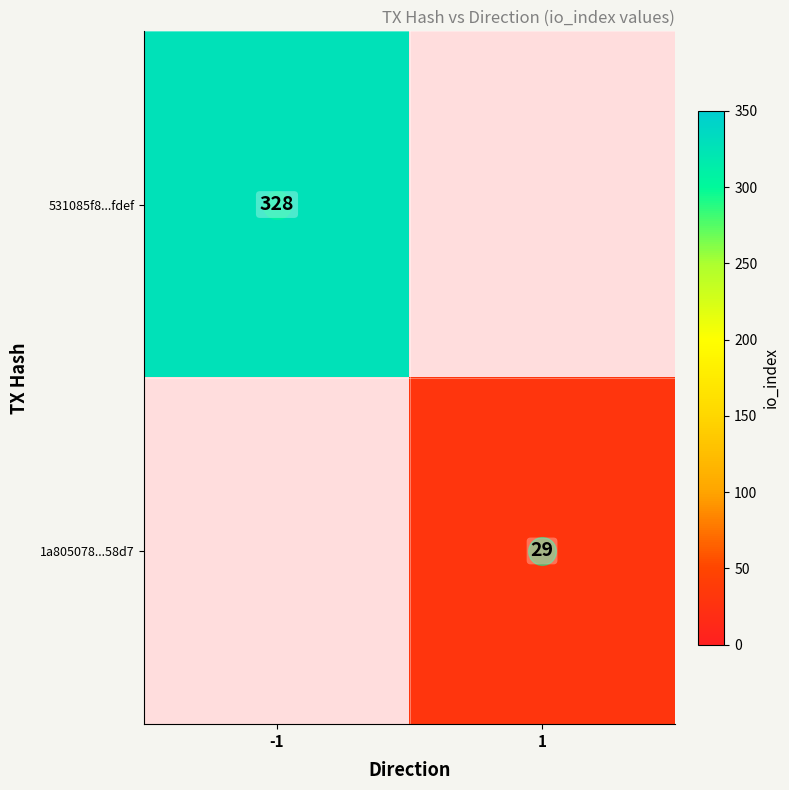

Rank the series at -1 from highest to lowest value.

531085f8...fdef, 1a805078...58d7